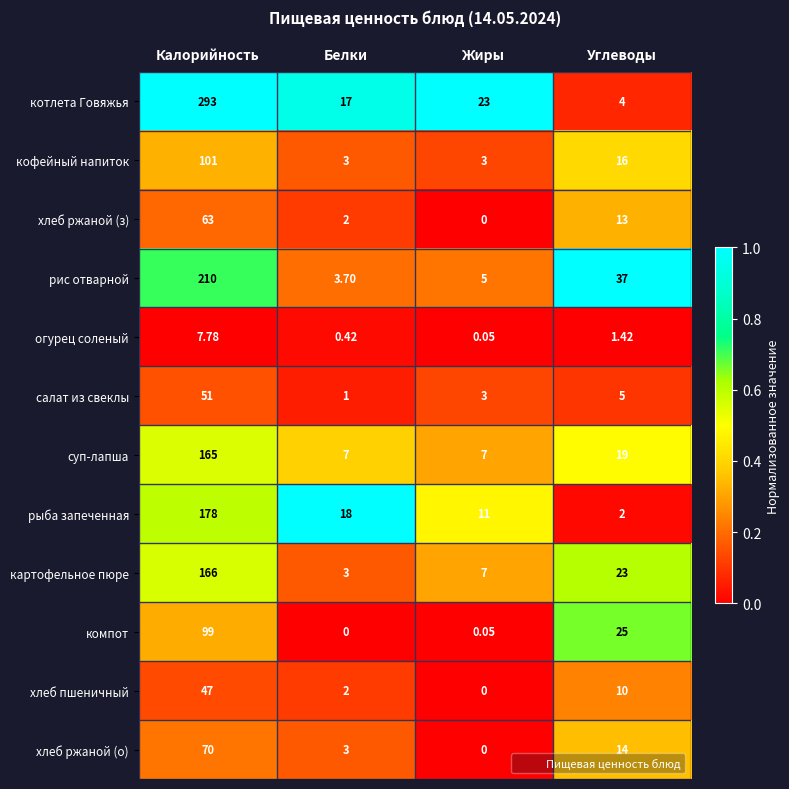

Where does the хлеб пшеничный series first go above 10?

Калорийность